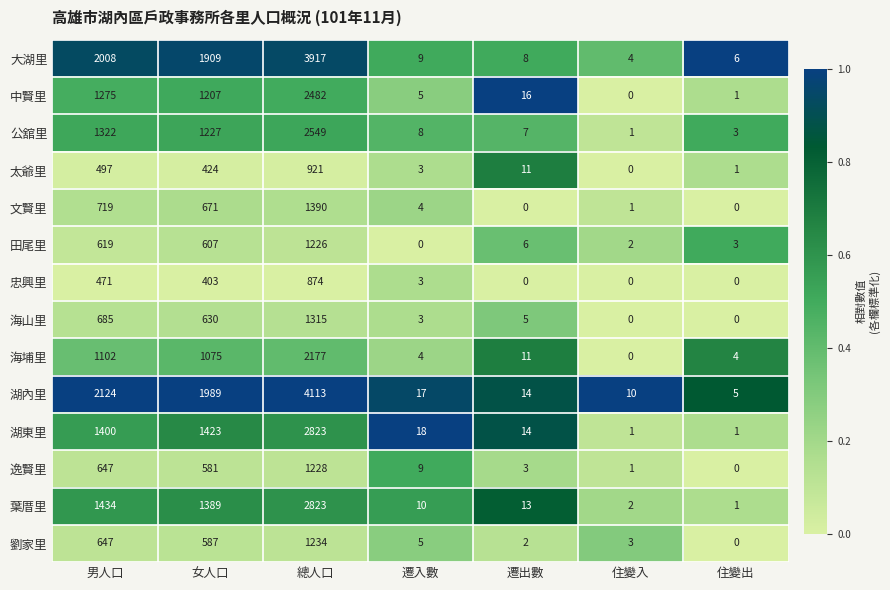

At which label does 忠興里 first exceed 3?

男人口